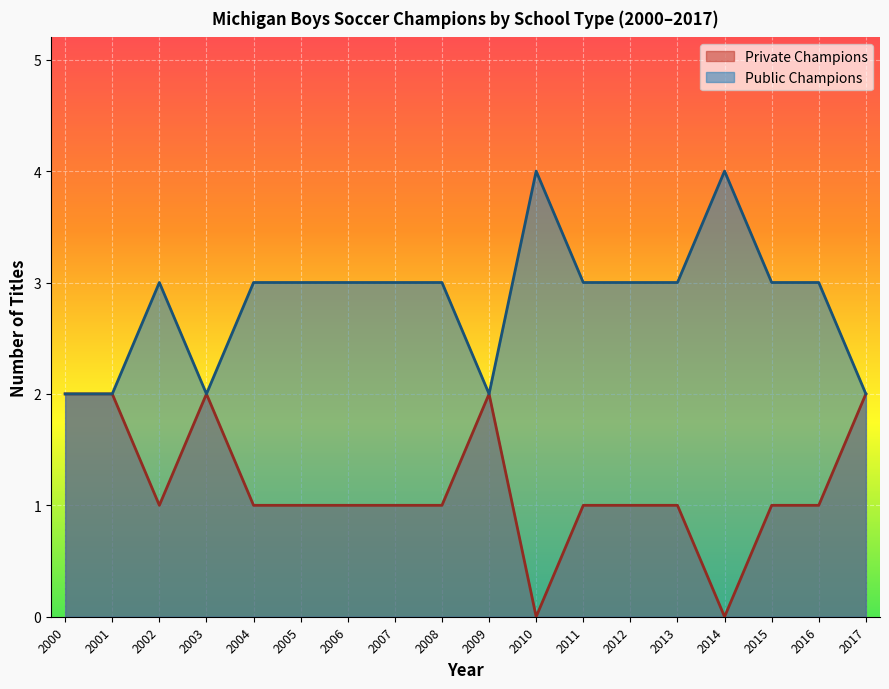

Between 2008 and 2016, which is larger?

2008